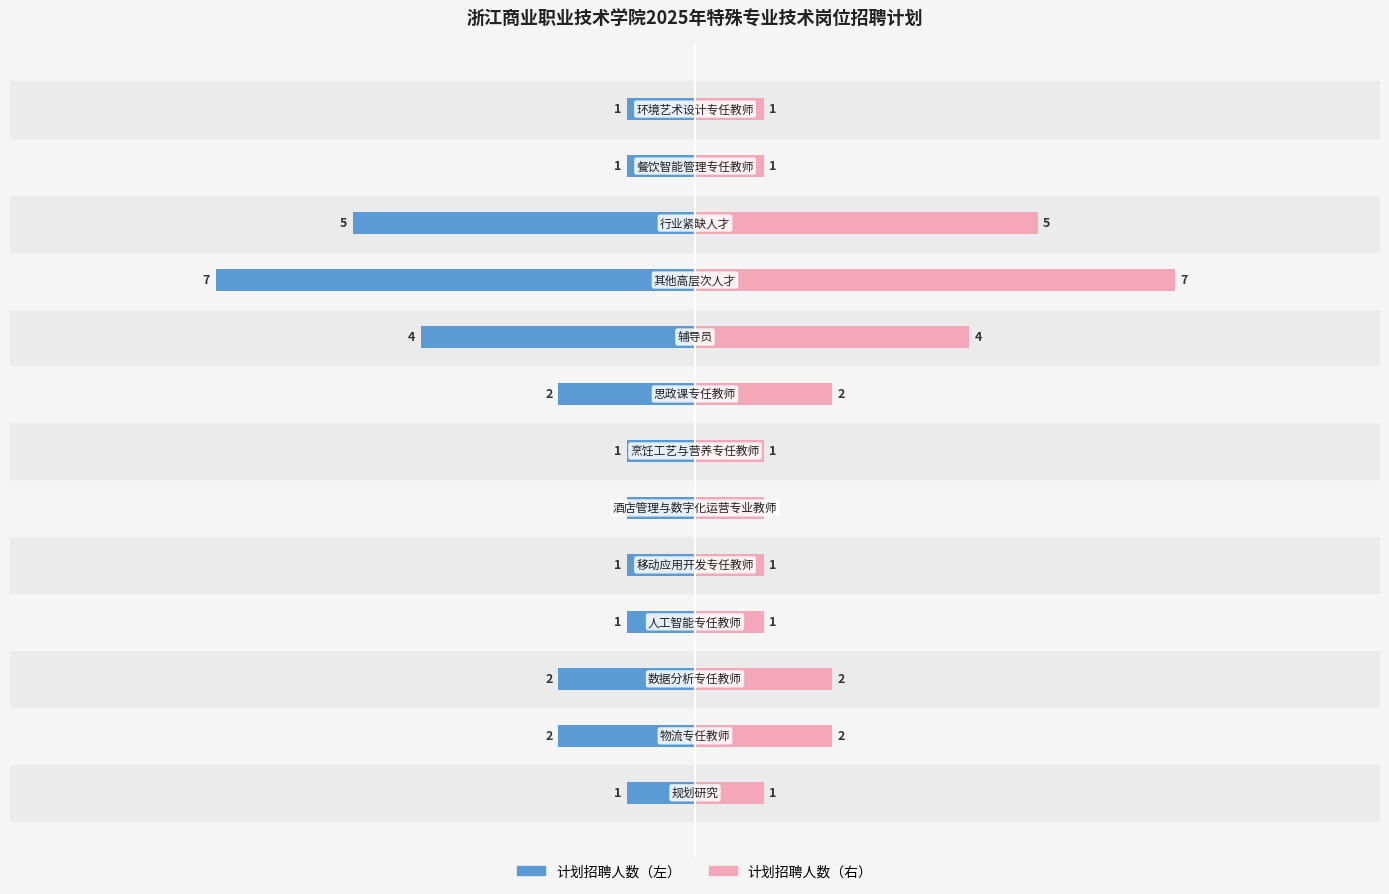

The 计划招聘人数（右） series shows 0 at −2.5. True or false?

False